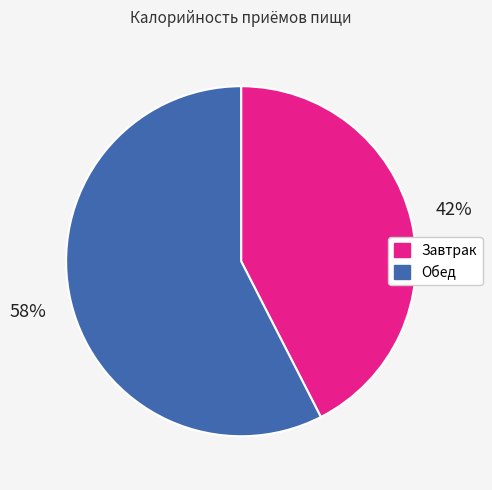

To the nearest percent, what is the average slice percentage?

50%